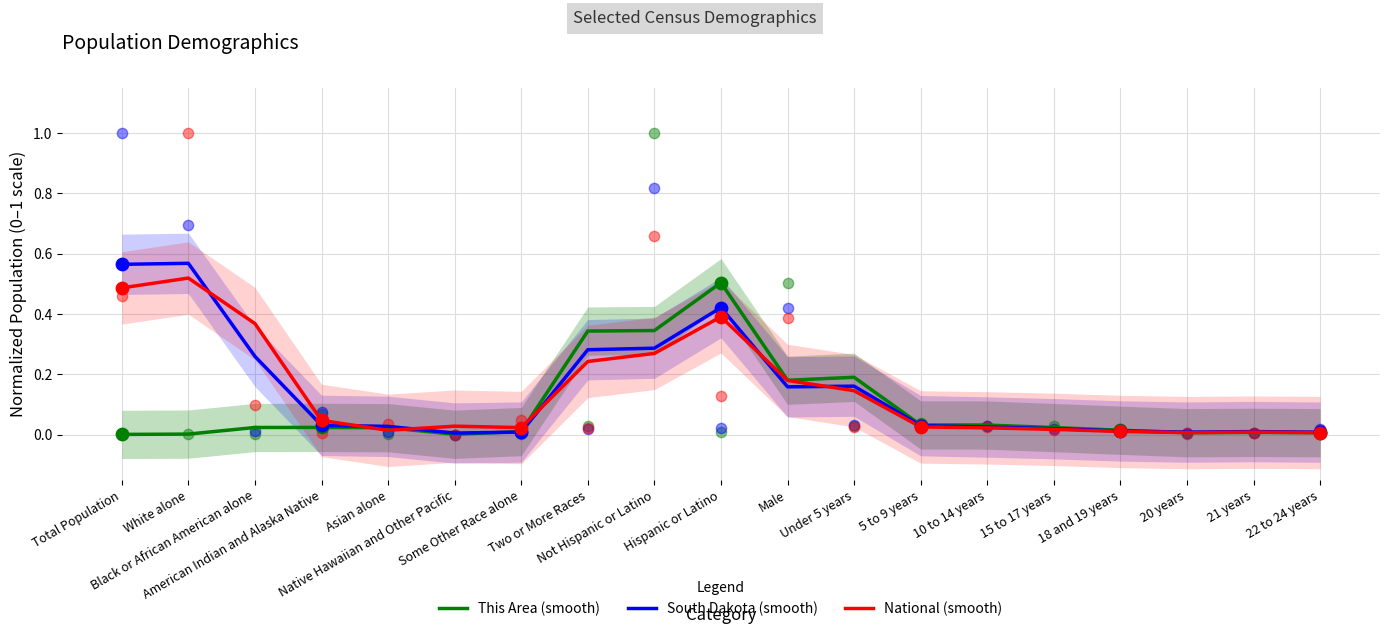

At which category is the sum across all series the highest?

Hispanic or Latino